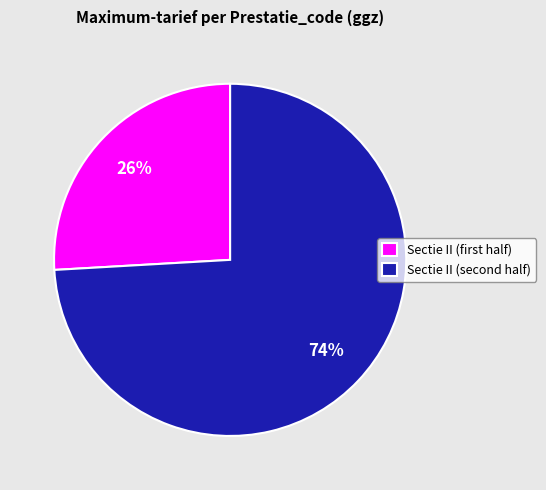

To the nearest percent, what is the difference between the largest and smallest slice percentages?

48%